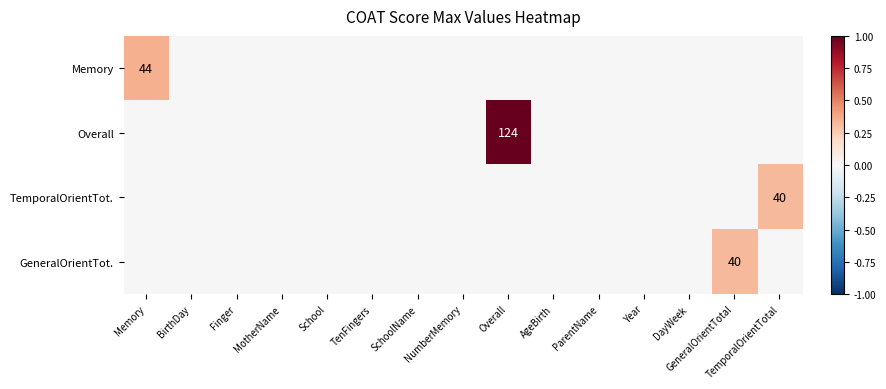

The Memory series shows 44 at Memory. True or false?

True